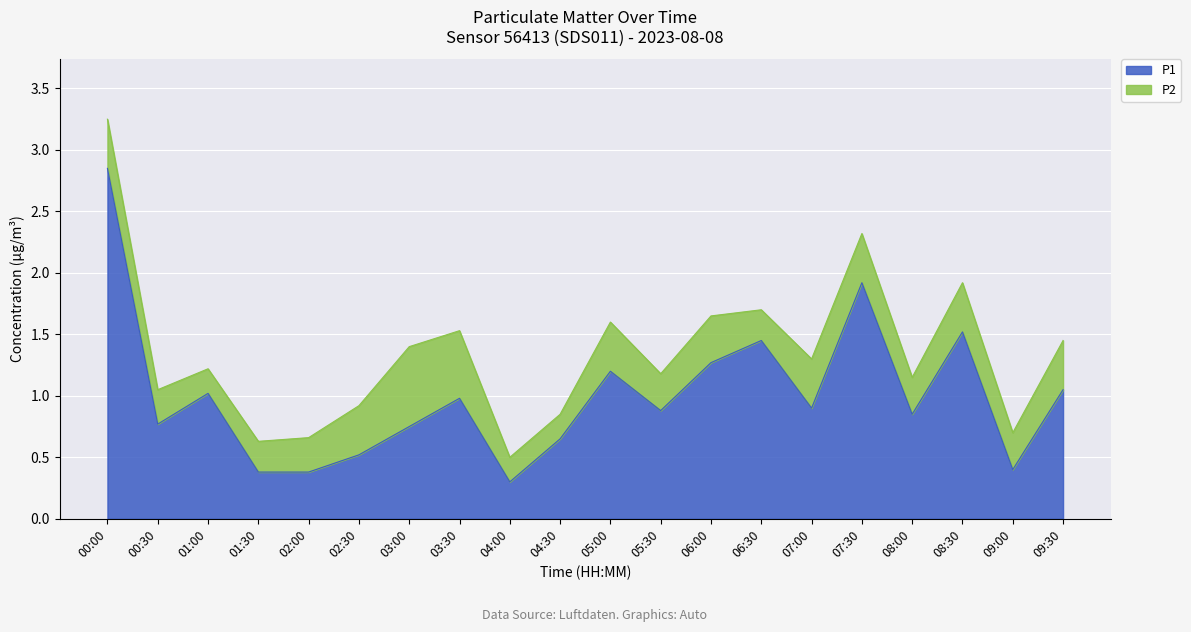

How many interior local peaks (higher than both neighbors) does the data have?

6